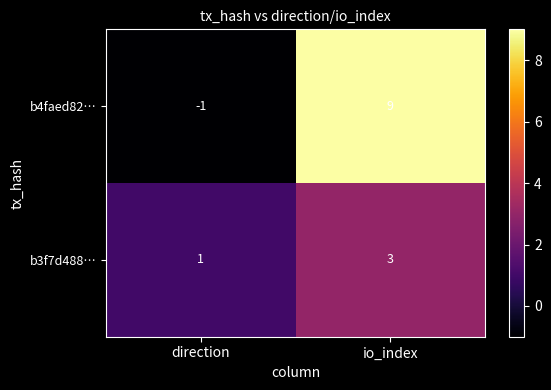

Reading left to right, transcribe all the data shown in this chart.

b4faed82…: -1	9
b3f7d488…: 1	3